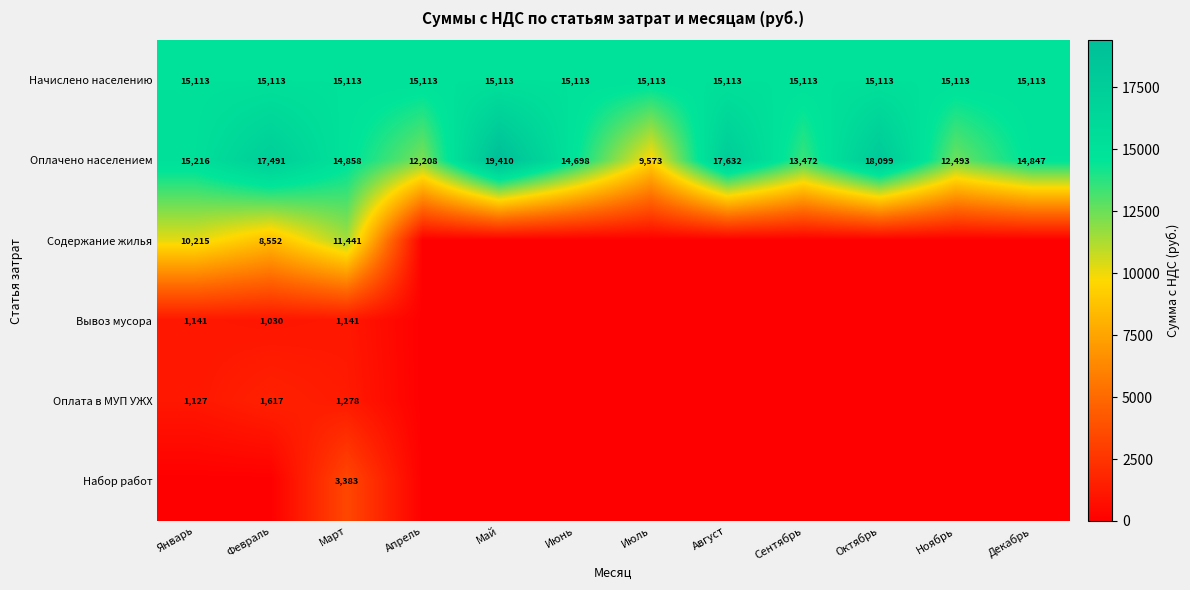

What is the highest value of the Оплачено населением series?

19410